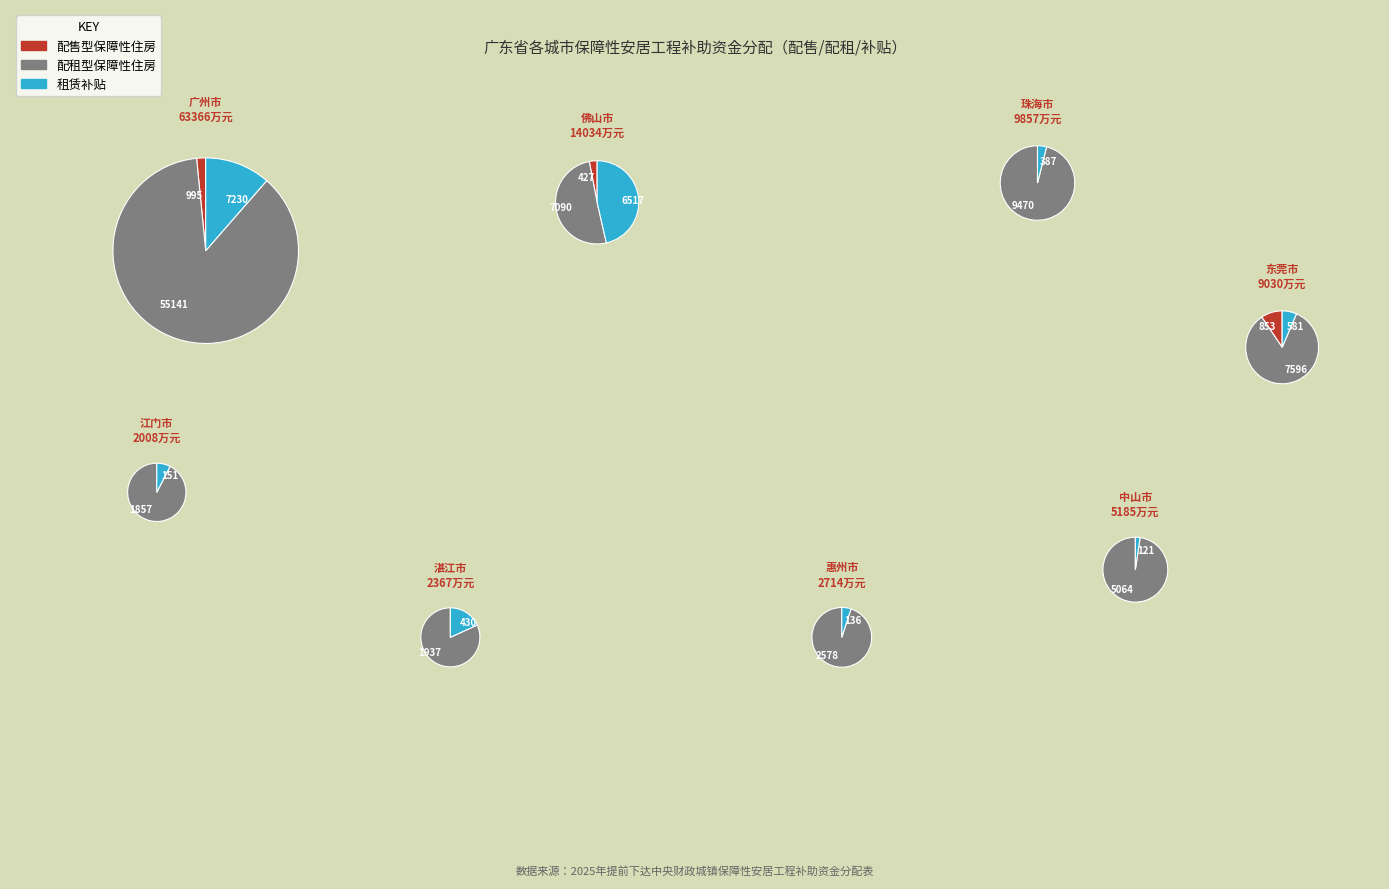

What percentage is NOT represented by 揭阳市?

100.0%